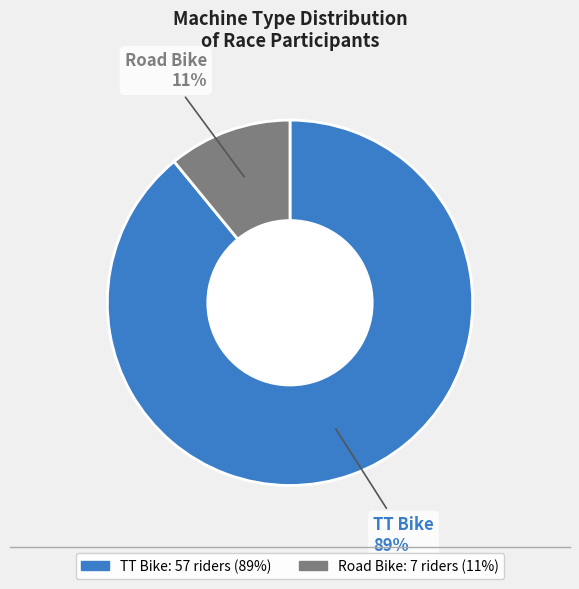

Is it true that Road Bike is 11% of the pie?

True